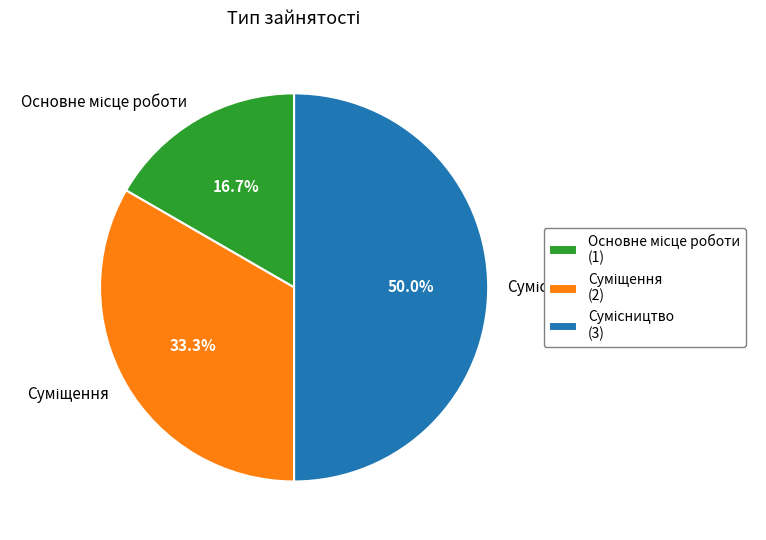

Is there any slice that represents more than half of the pie?

No